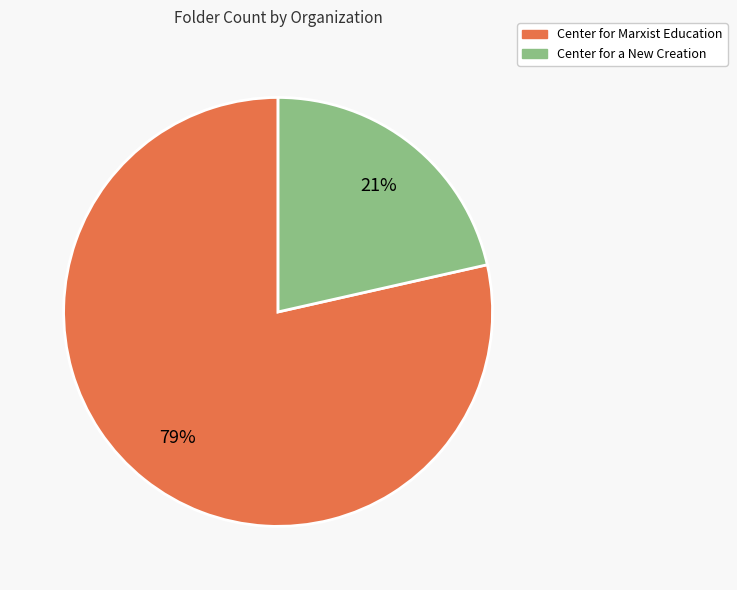

What percentage is the Center for a New Creation slice, to the nearest percent?

21%